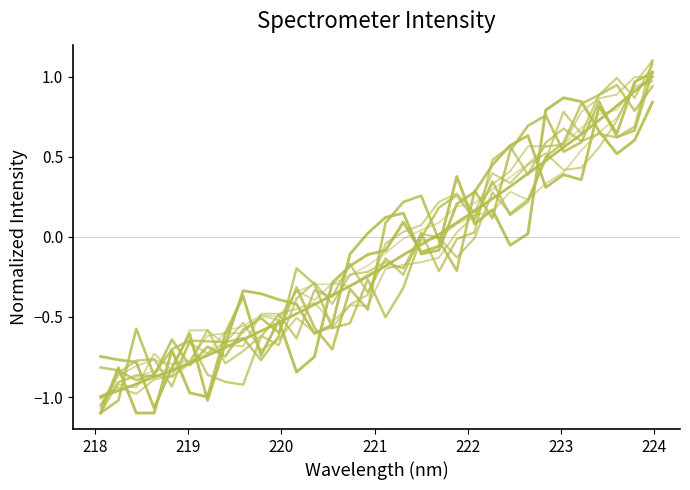

How many lines are shown in the chart?

11